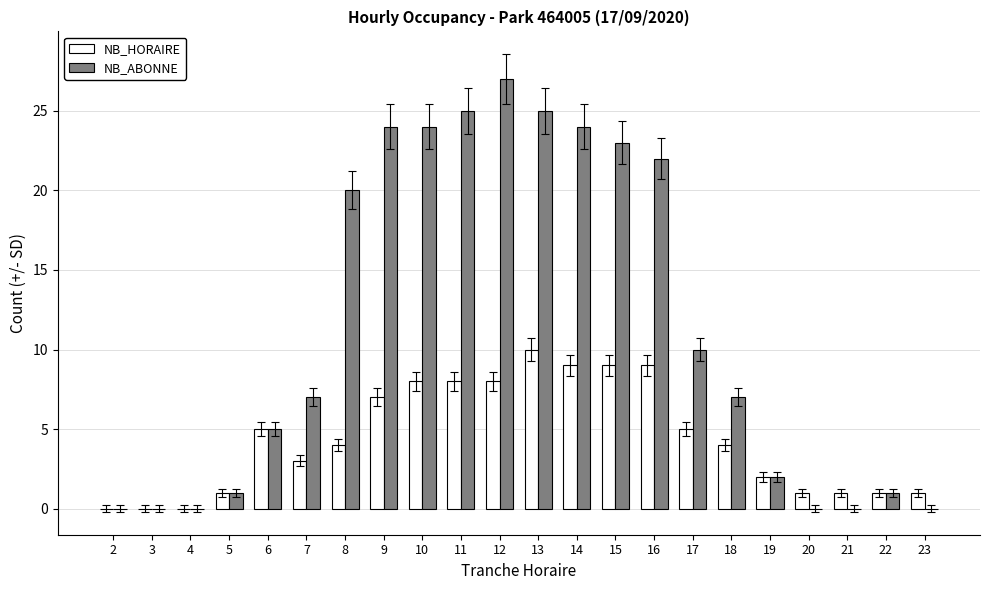

What is the average value of the NB_HORAIRE series?

4